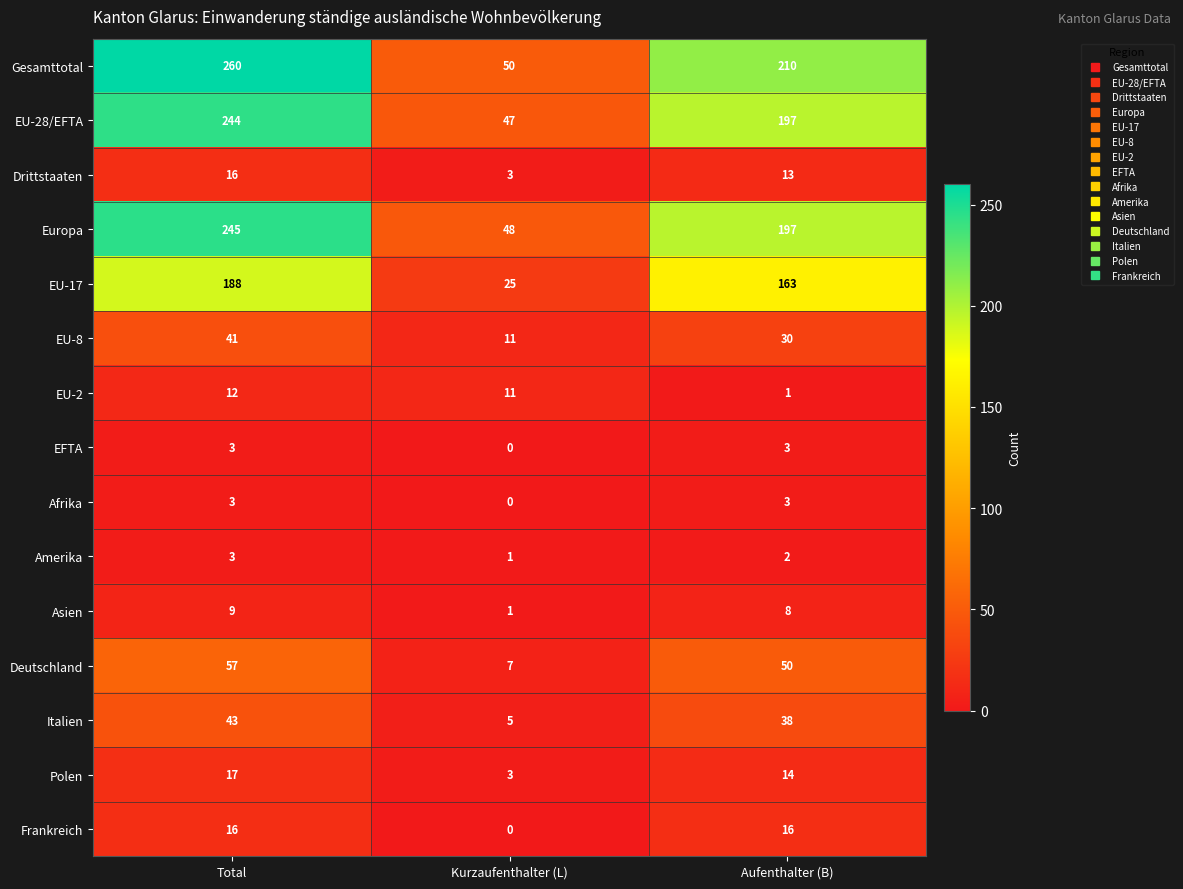

What is the maximum value shown in the chart?

260